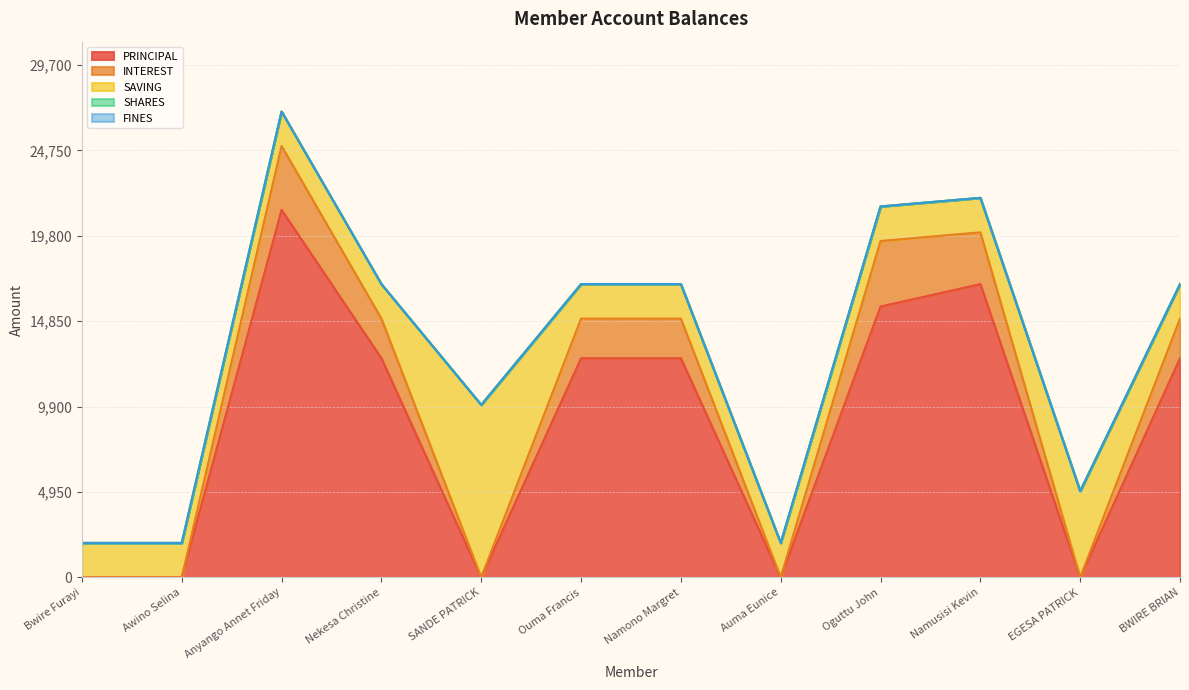

Between Ouma Francis and Auma Eunice, which series saw the biggest shift?

PRINCIPAL